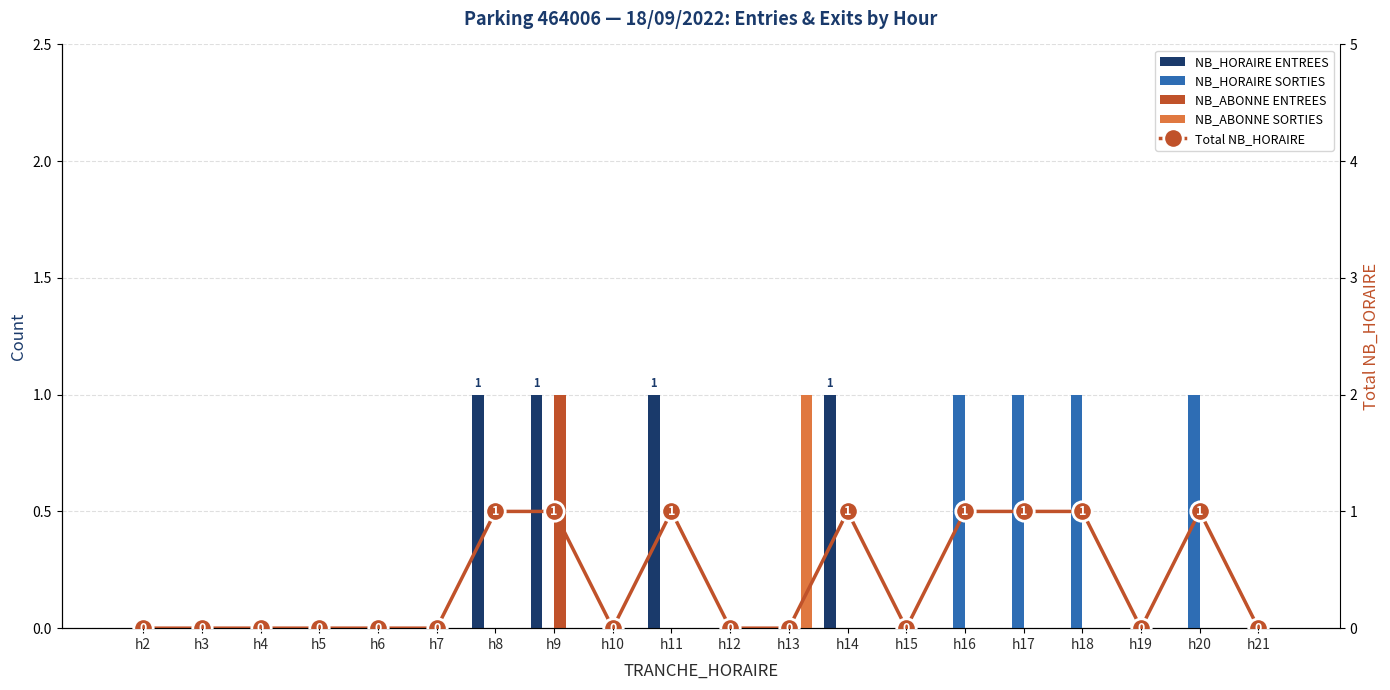

Is it true that NB_ABONNE SORTIES equals 0 at h16?

True